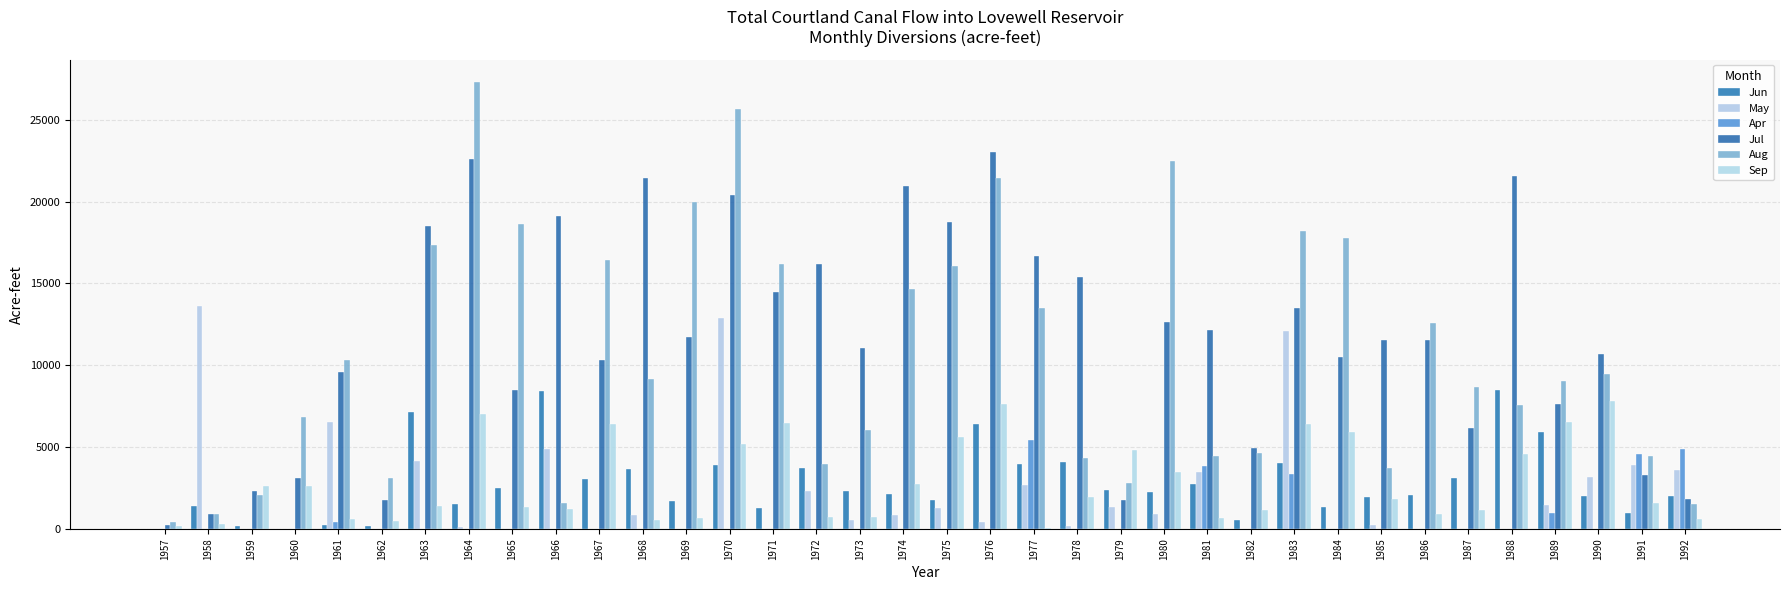

At how many categories does at least one series exceed 20463?

7